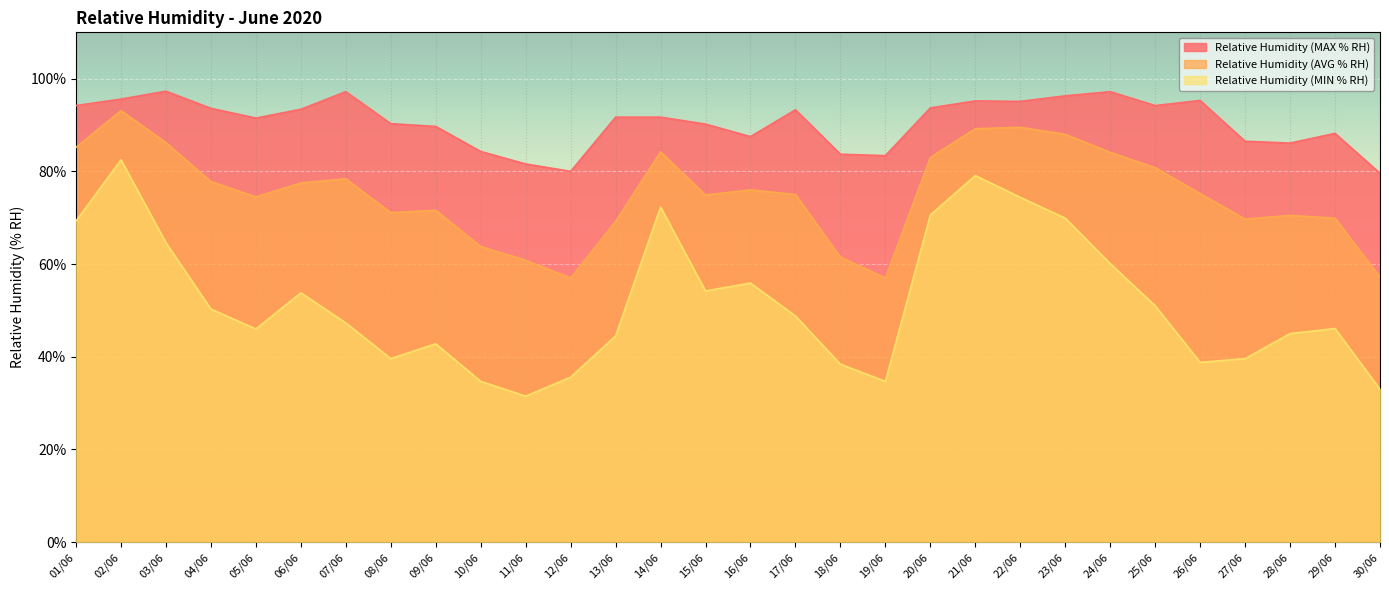

At how many categories does at least one series exceed 42?

30